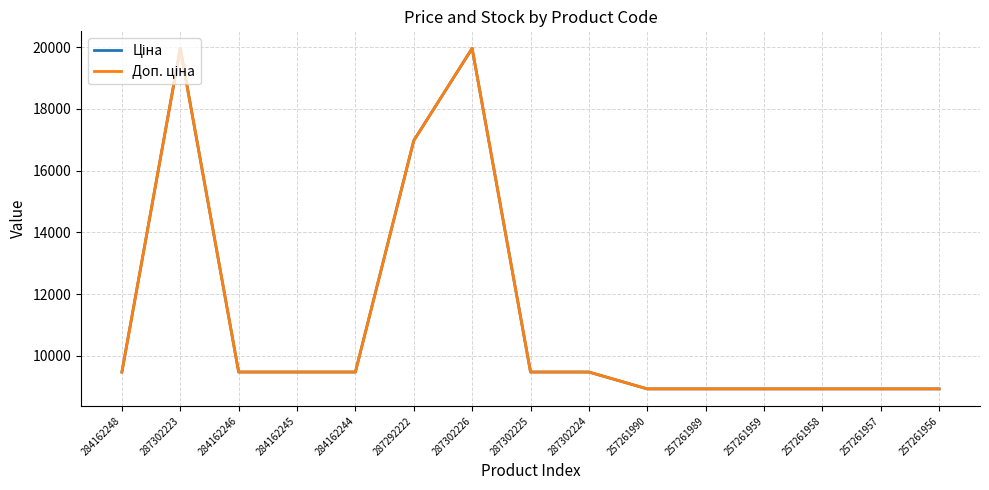

Which series has the largest total across all categories?

Ціна